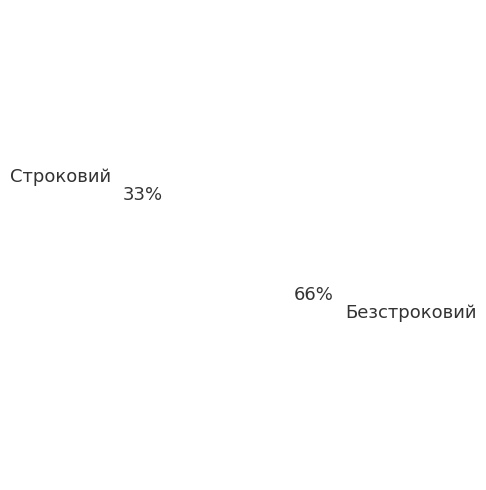

Is it true that Безстроковий is 57% of the pie?

False